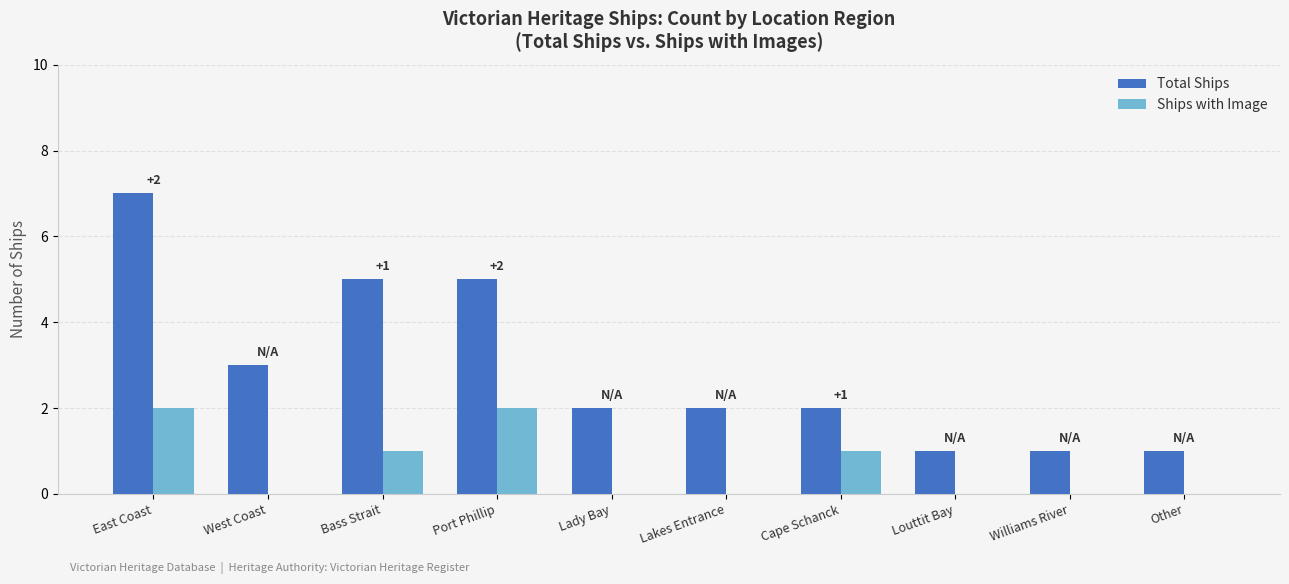

Reading right to left, transcribe all the data shown in this chart.

Total Ships: Other=1	Williams River=1	Louttit Bay=1	Cape Schanck=2	Lakes Entrance=2	Lady Bay=2	Port Phillip=5	Bass Strait=5	West Coast=3	East Coast=7
Ships with Image: Other=0	Williams River=0	Louttit Bay=0	Cape Schanck=1	Lakes Entrance=0	Lady Bay=0	Port Phillip=2	Bass Strait=1	West Coast=0	East Coast=2